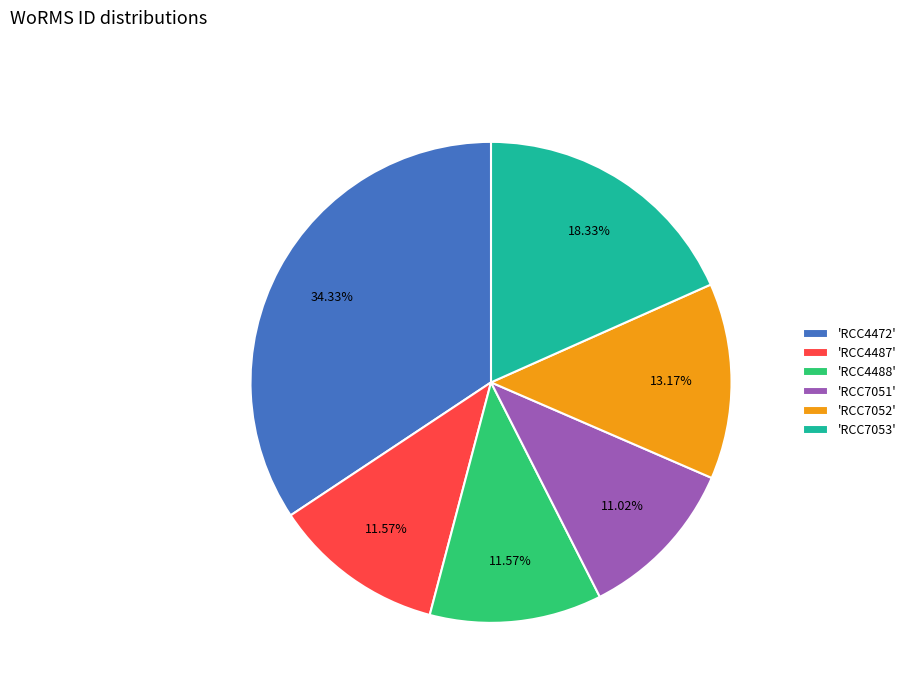

Does any single category account for the majority?

No